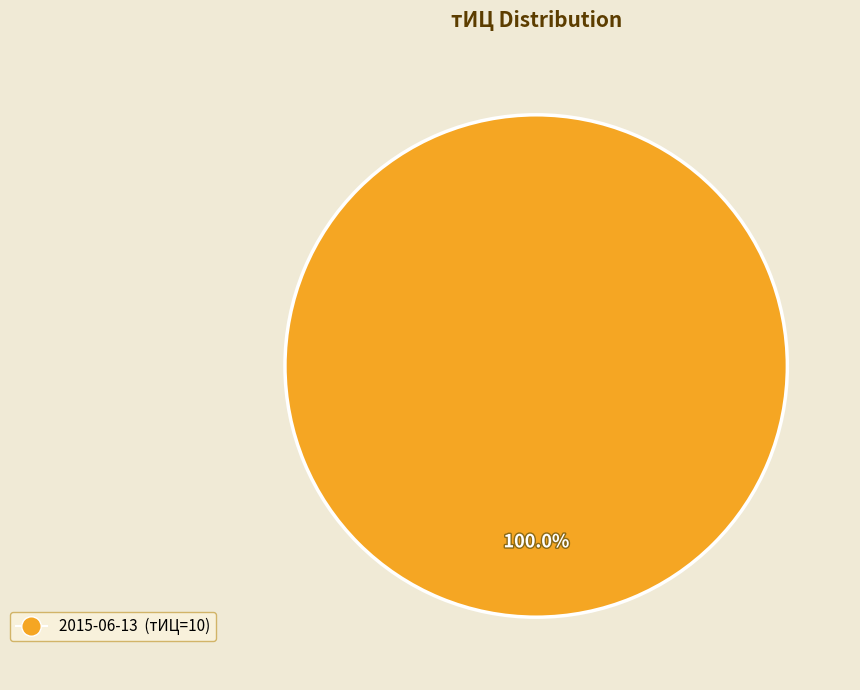

Is there any slice that represents more than half of the pie?

Yes